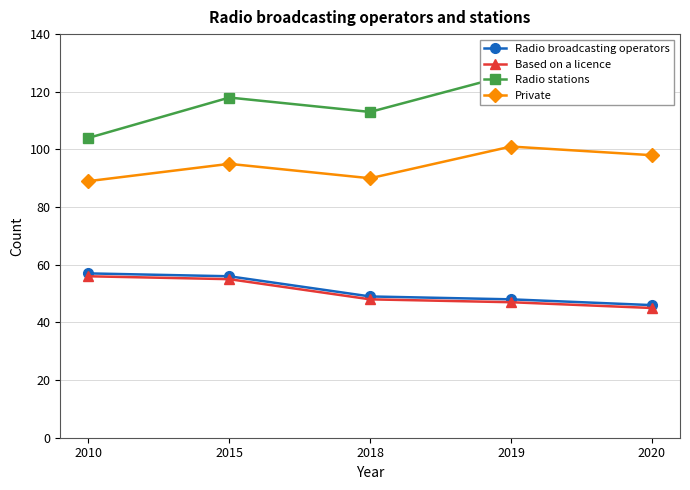

What is the difference between the second highest and second lowest values in the Radio stations series?

10